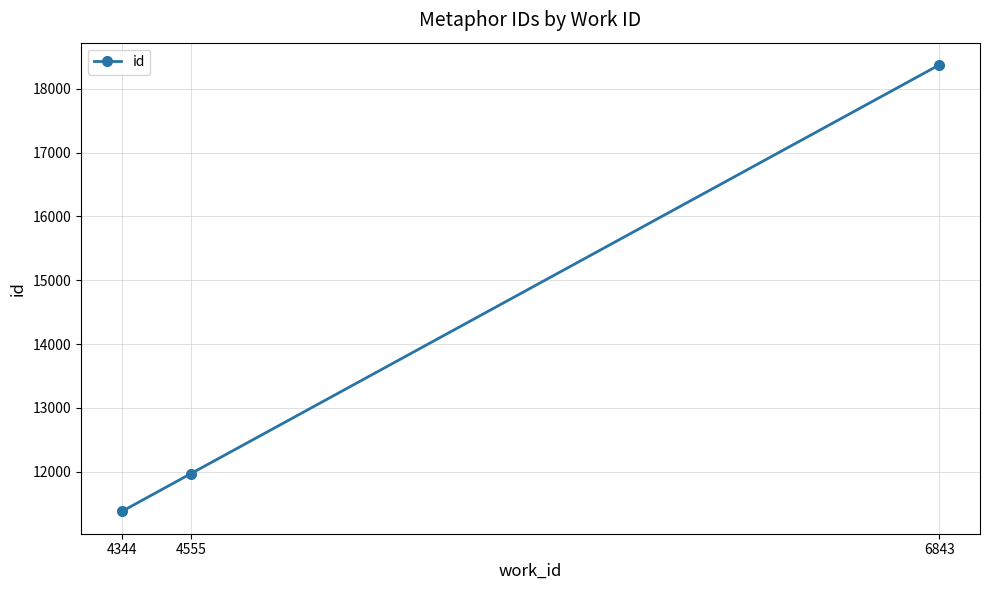

What is the sum of the values at 4555 and 4344?

23350